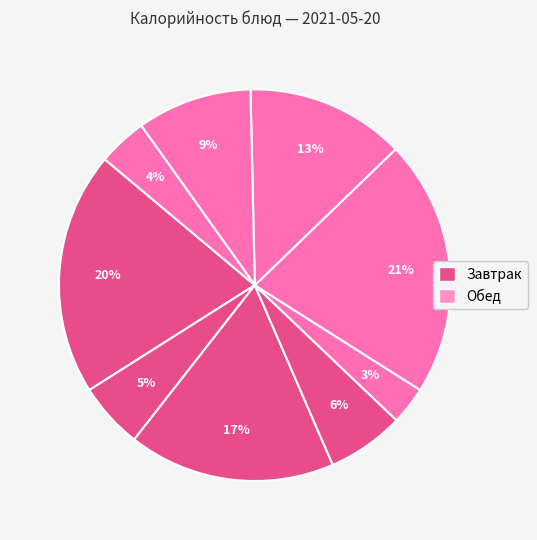

To the nearest percent, what is the difference between the largest and smallest slice percentages?

18%